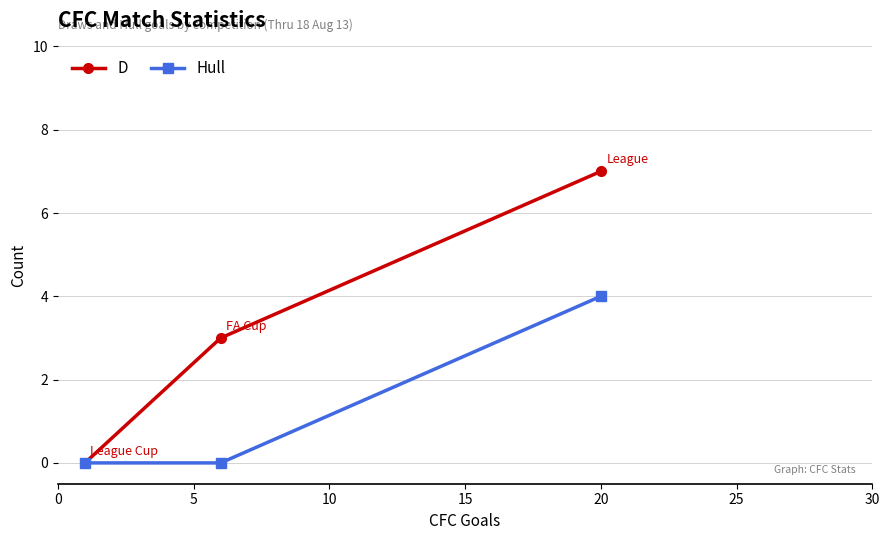

Which series has the widest spread of values?

D